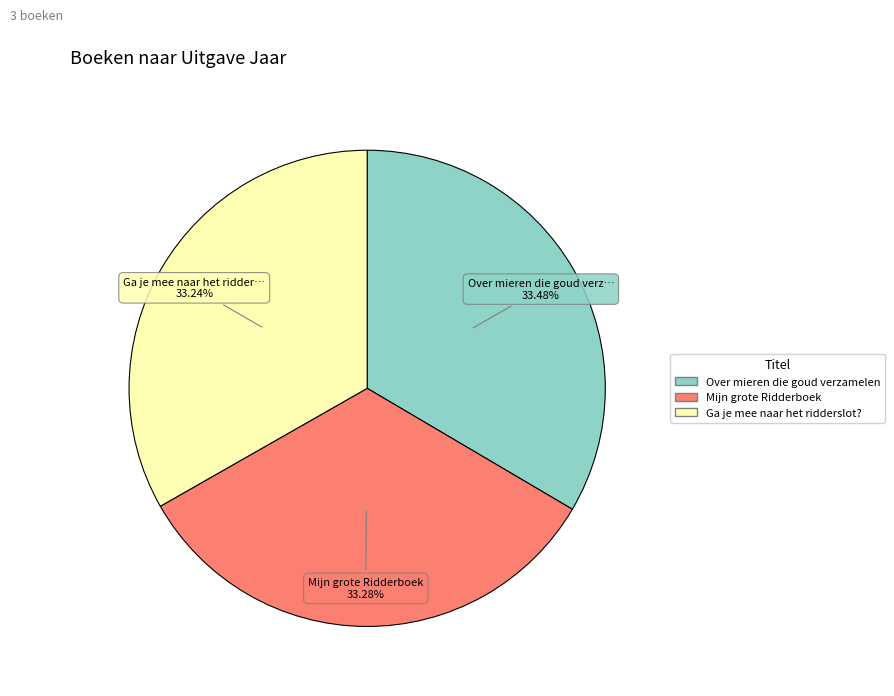

Is Over mieren die goud verzamelen the majority of the pie?

No